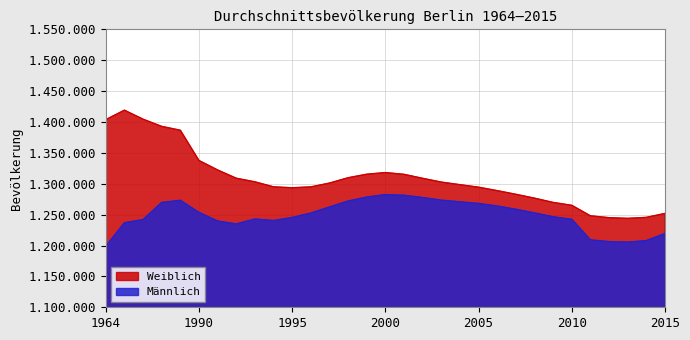

How many lines are shown in the chart?

2